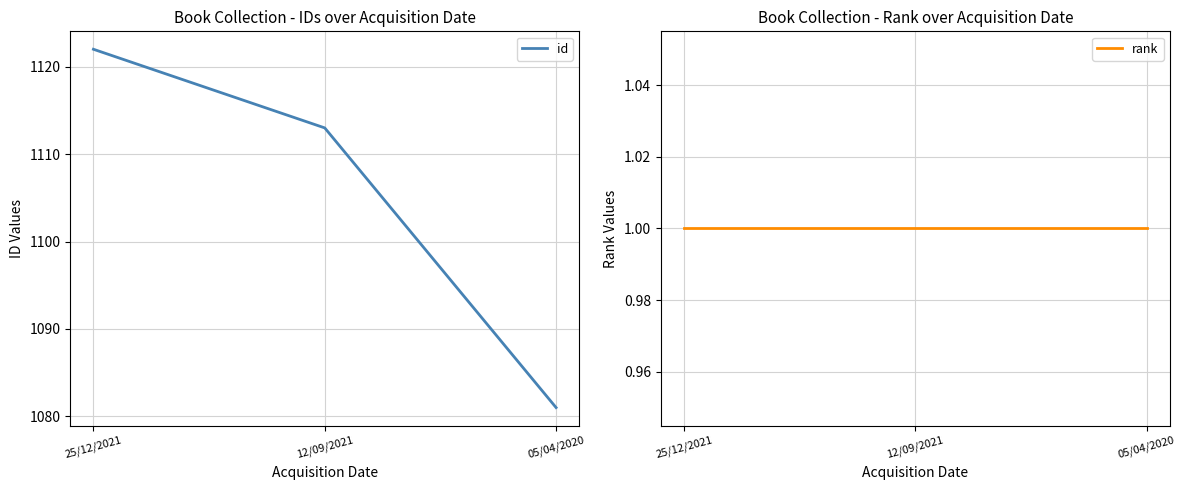

Which category has the lowest value across all series?

25/12/2021